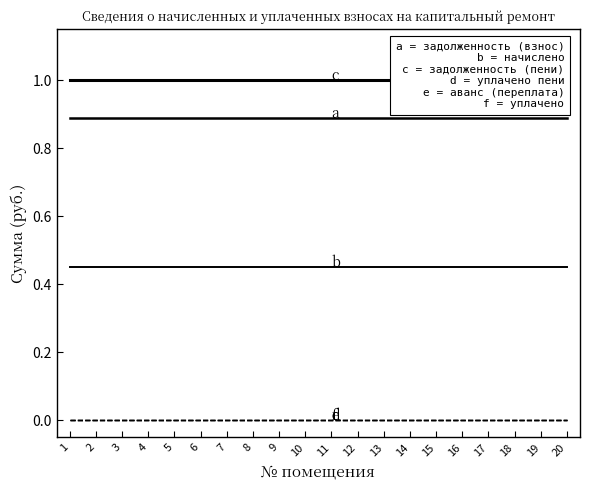

How many series are shown in this chart?

6